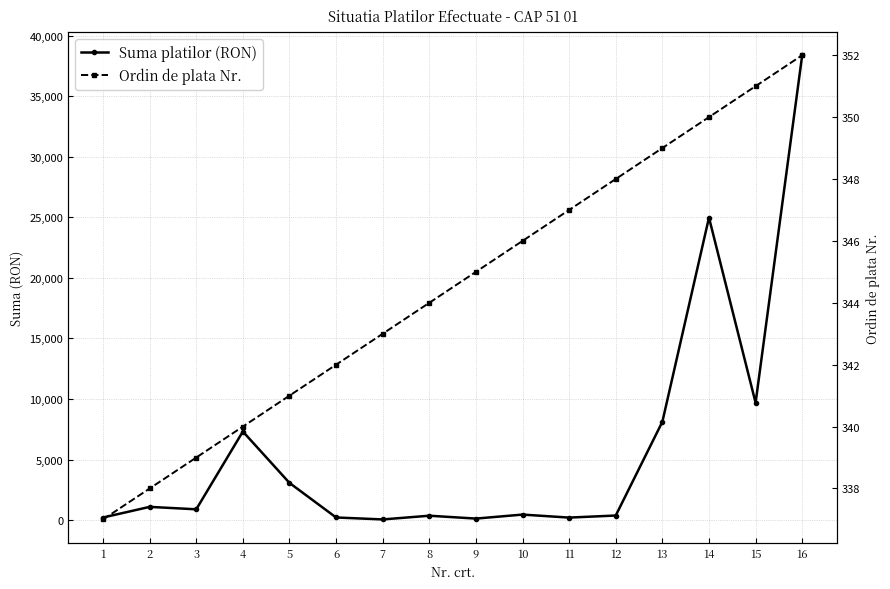

What is the value of the Suma platilor (RON) point at the 7th from the left?

56.0